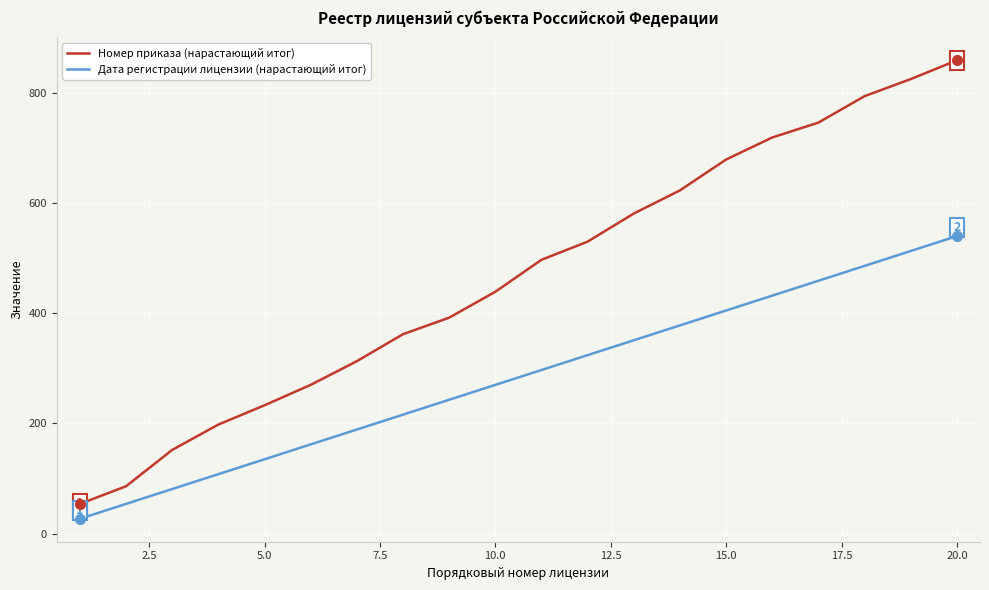

Which series has the largest range (max minus min)?

Номер приказа (нарастающий итог)